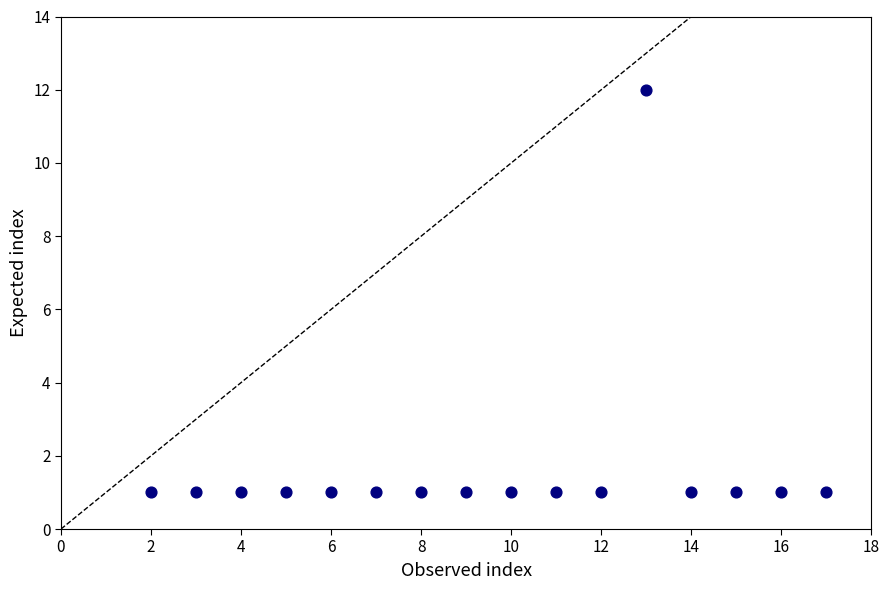

What is the range of Y values (max minus min)?

11